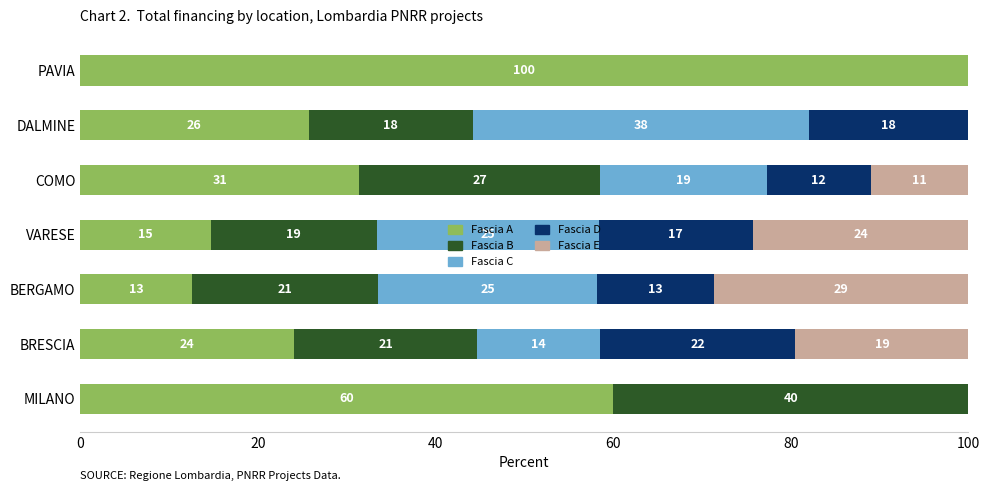

The value of Fascia A at VARESE is 25.8. True or false?

False